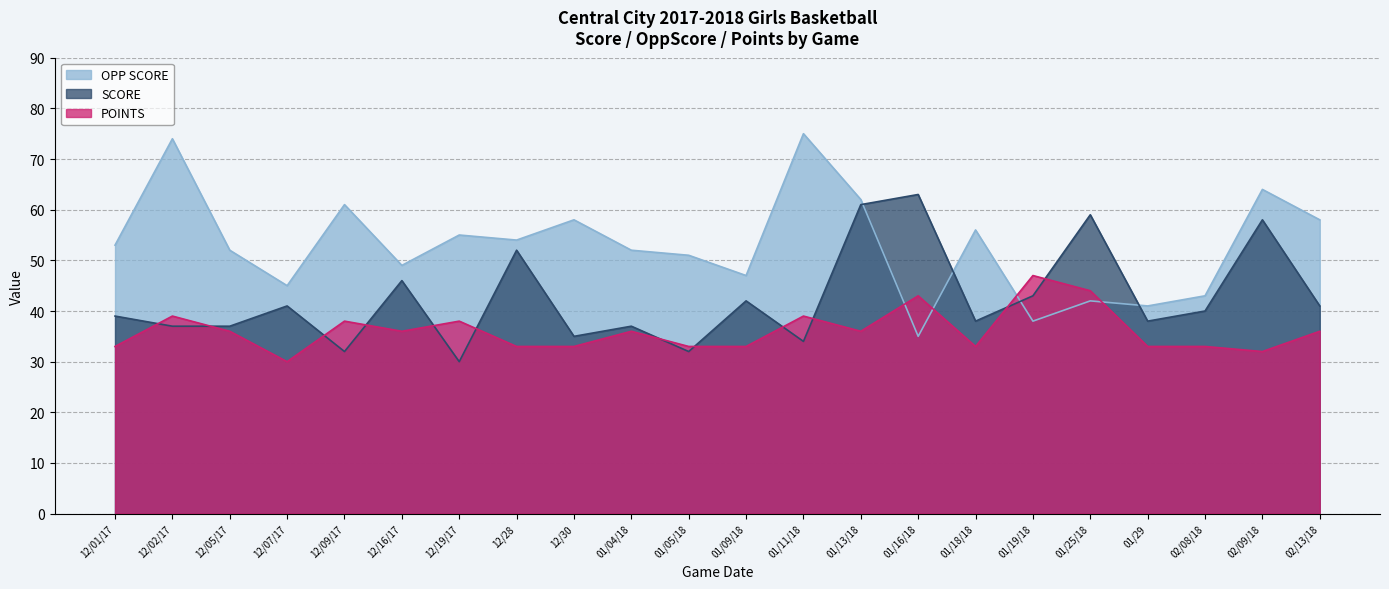

The value of POINTS at 12/02/17 is 39. True or false?

True